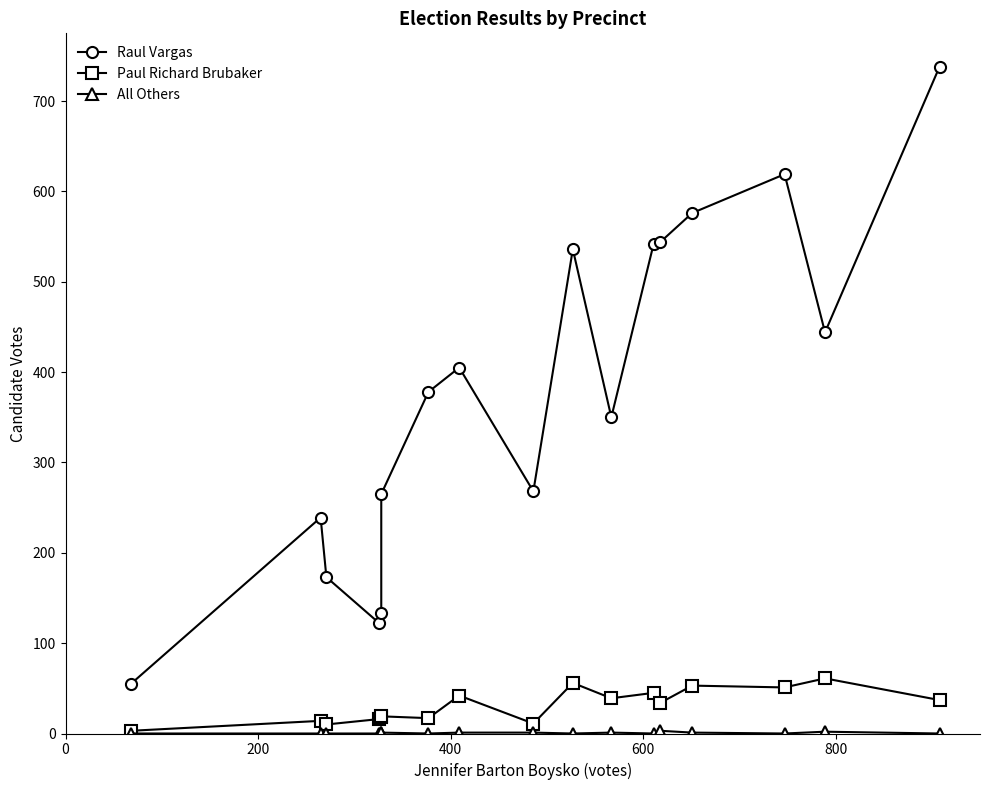

Is this an area chart (filled region under the line)?

No